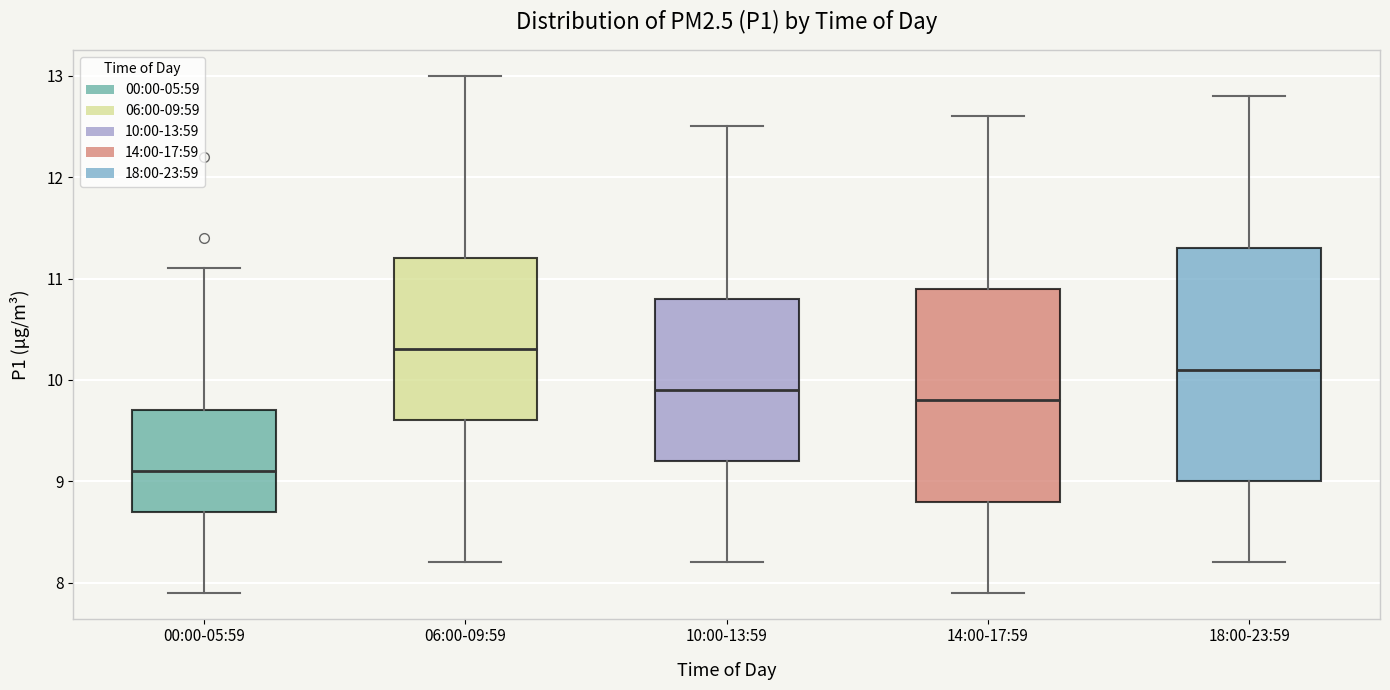

Reading left to right, read every box against the y-axis: the position of its median line, the range the box covers, and the ends of its whiskers. The values are not printed on the chart, so give them approximately, as read against the axis.

00:00-05:59: median 9.1, box 8.7 to 9.7, whiskers 7.9 to 11.1
06:00-09:59: median 10.3, box 9.6 to 11.2, whiskers 8.2 to 13.0
10:00-13:59: median 9.9, box 9.2 to 10.8, whiskers 8.2 to 12.5
14:00-17:59: median 9.8, box 8.8 to 10.9, whiskers 7.9 to 12.6
18:00-23:59: median 10.1, box 9.0 to 11.3, whiskers 8.2 to 12.8